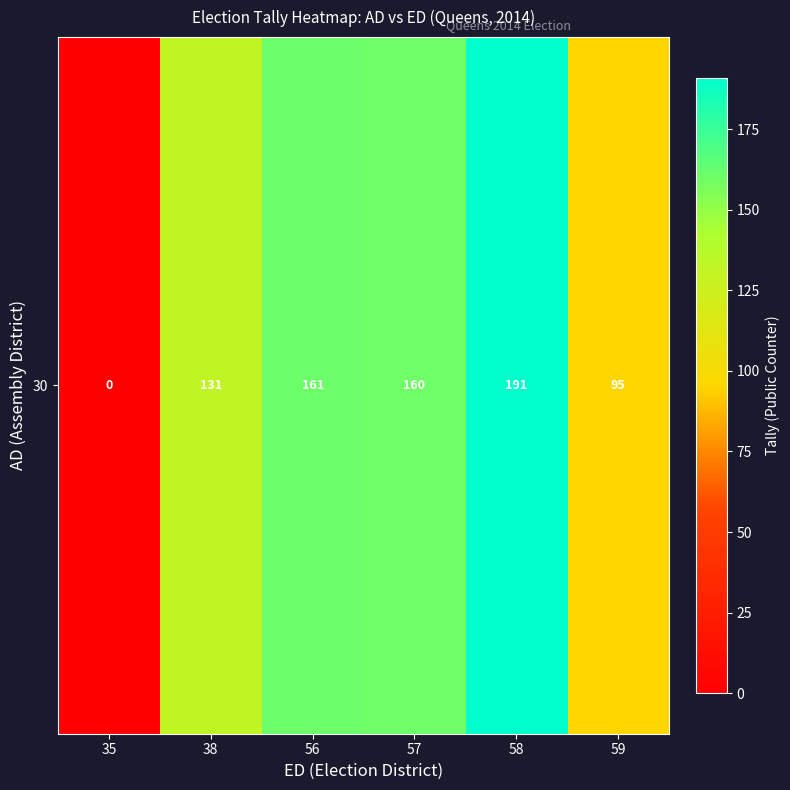

What is the maximum value shown in the chart?

191